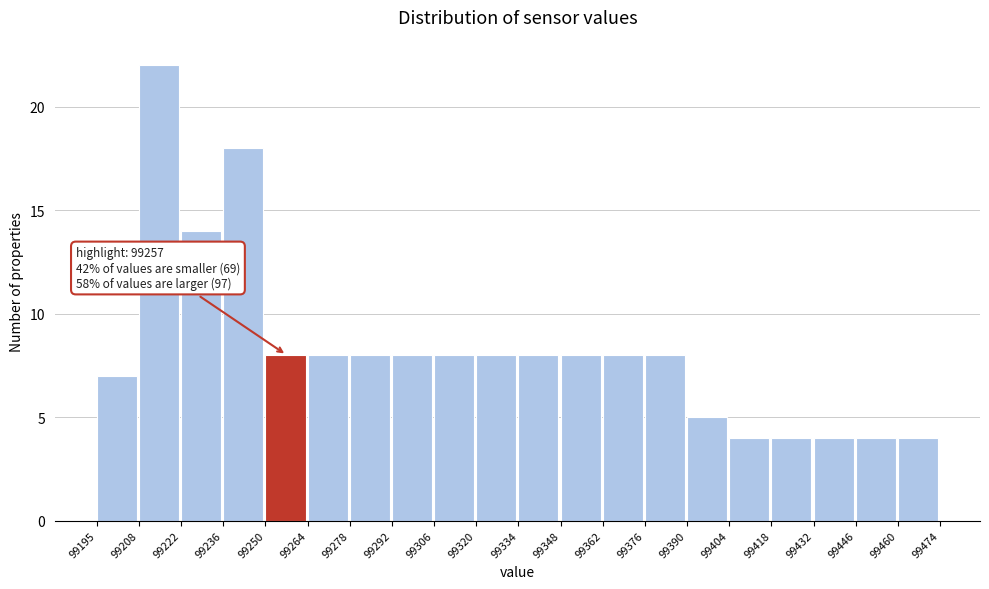

Which range on the x-axis has the tallest bar?

99208 to 99222